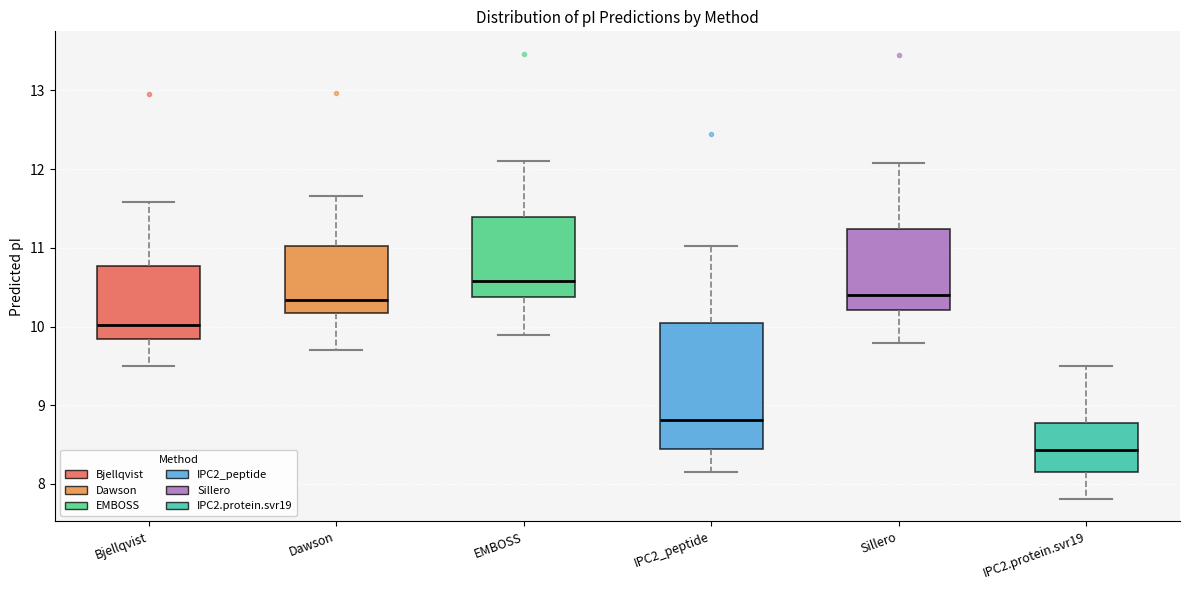

Which box is the tallest, from its lower edge to its upper edge?

IPC2_peptide